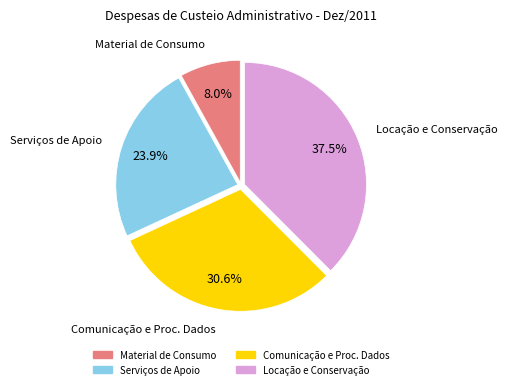

How many slices are in this pie chart?

4